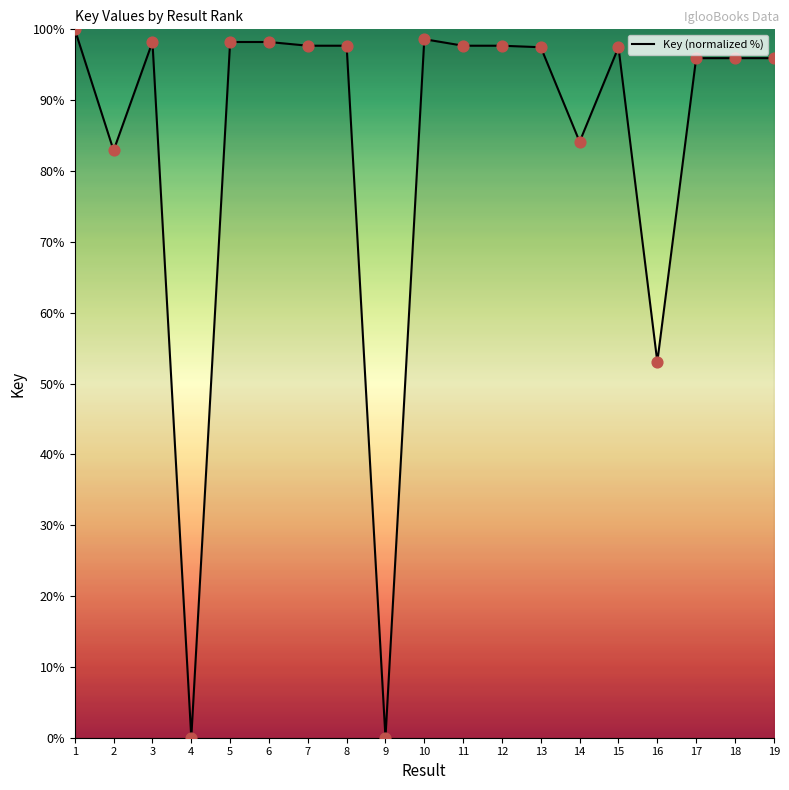

What is the ratio of the value at 6 to the value at 18?

1.0